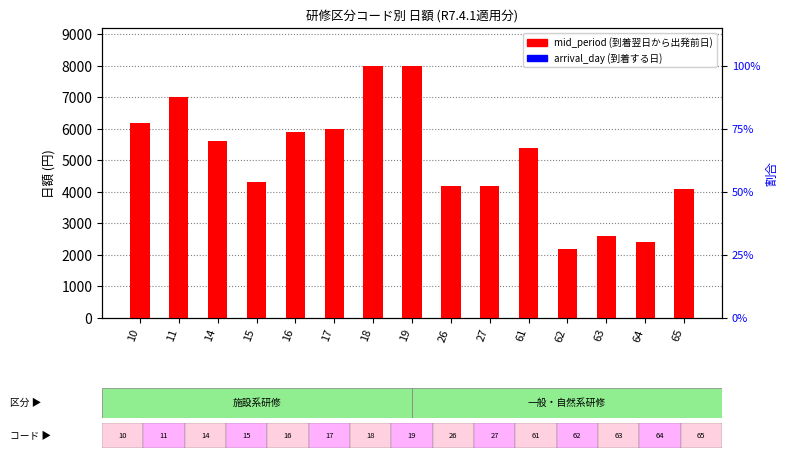

At which label does mid_period reach its minimum?

62